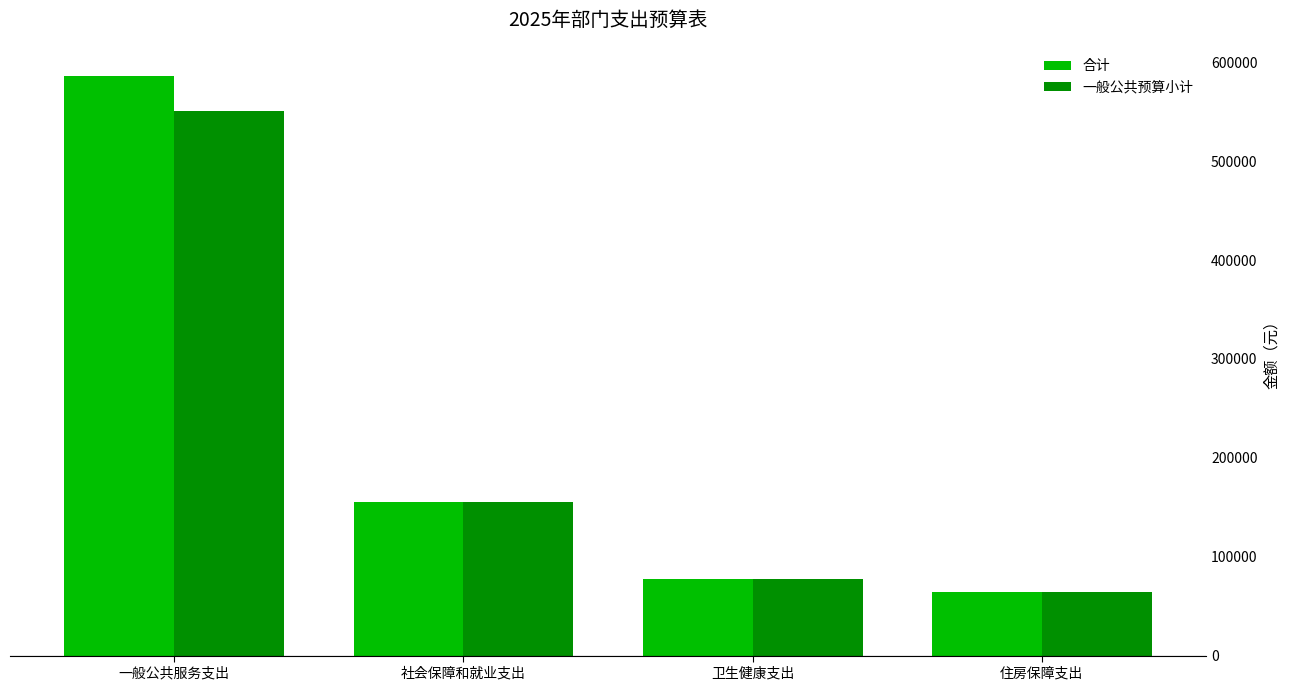

How many bars are there in total?

8